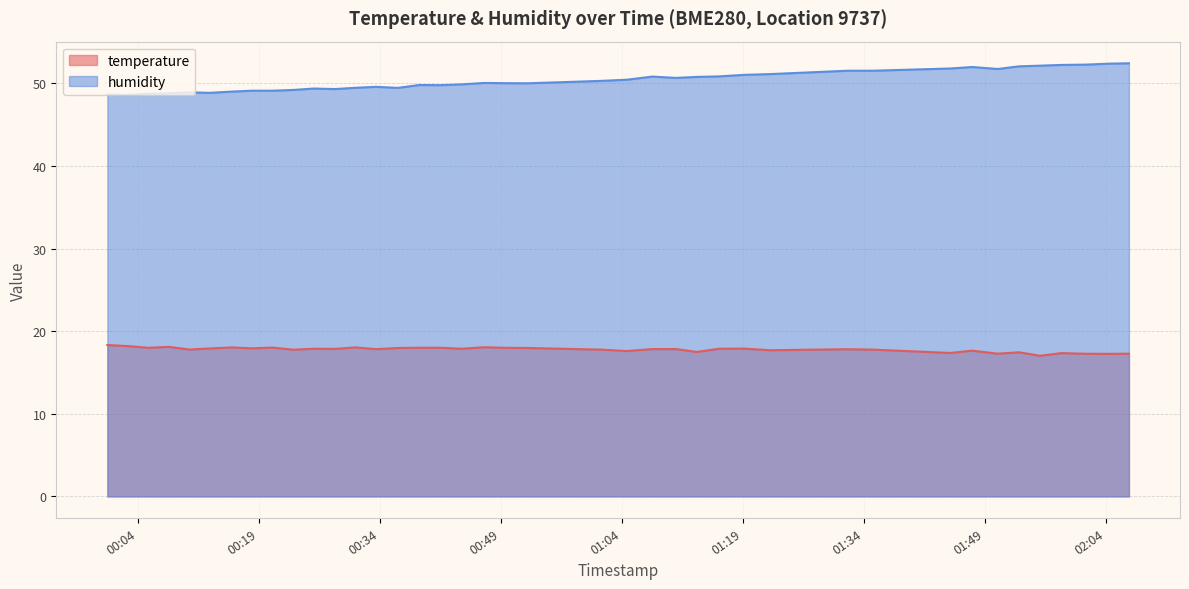

What is the sum of the humidity values at 2022-08-11T02:01:35 and 2022-08-11T02:06:52?

104.7